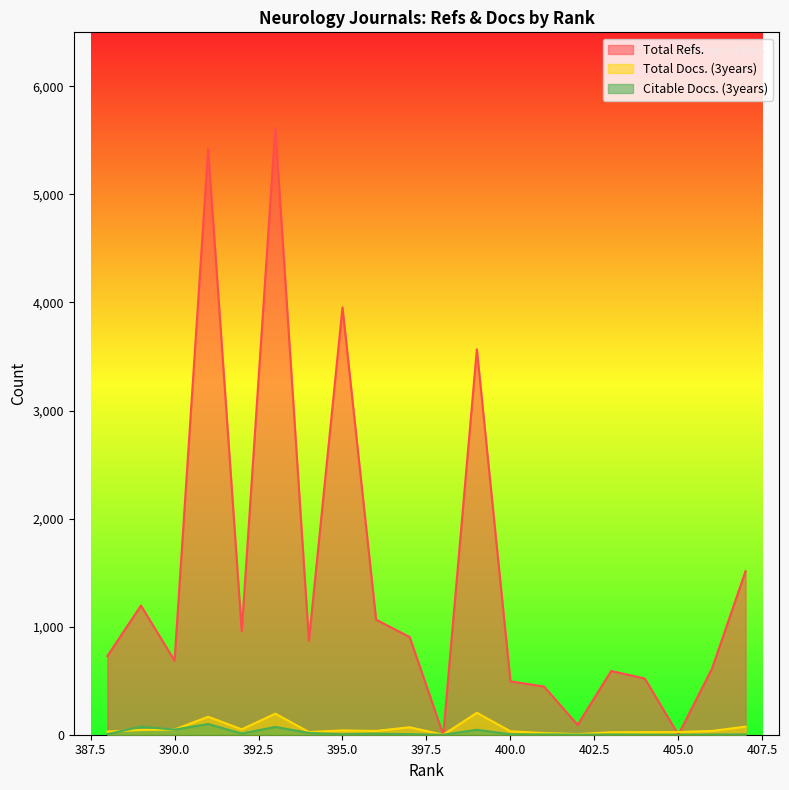

Which category has the highest value in the Total Docs. (3years) series?

399